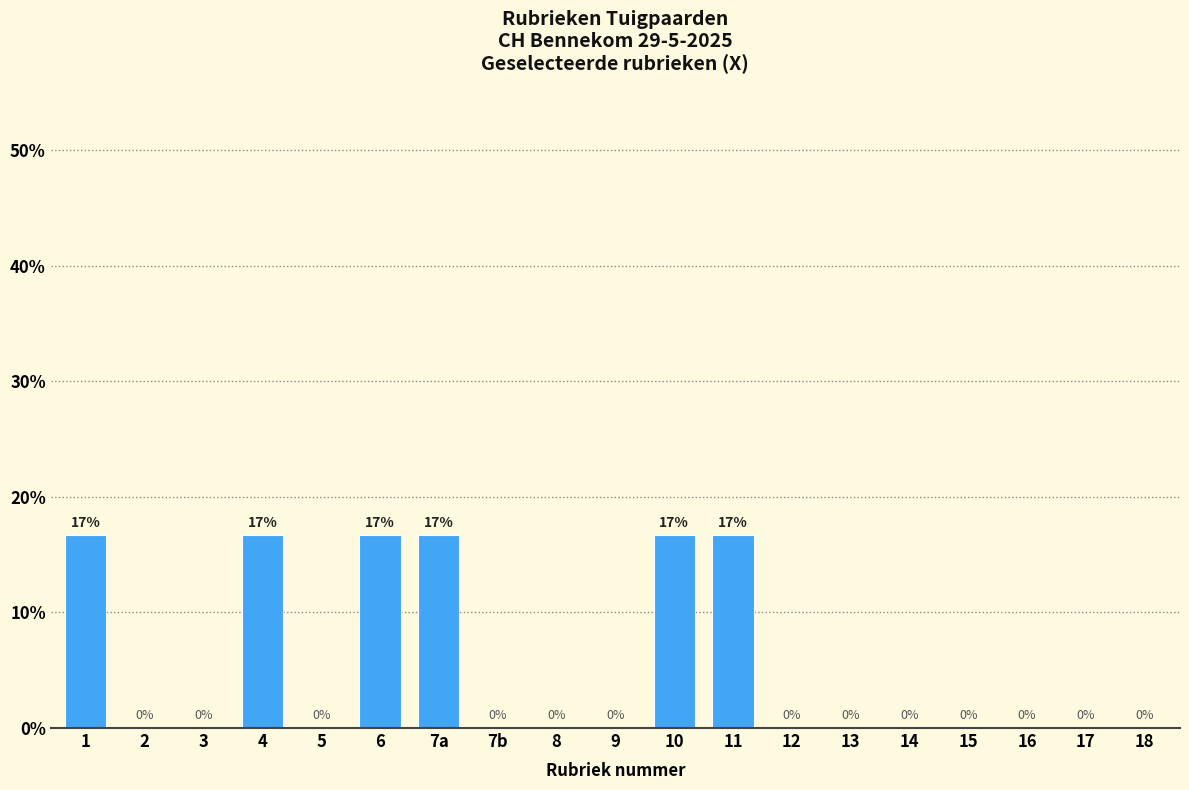

The value at 8 is 0.0. True or false?

True